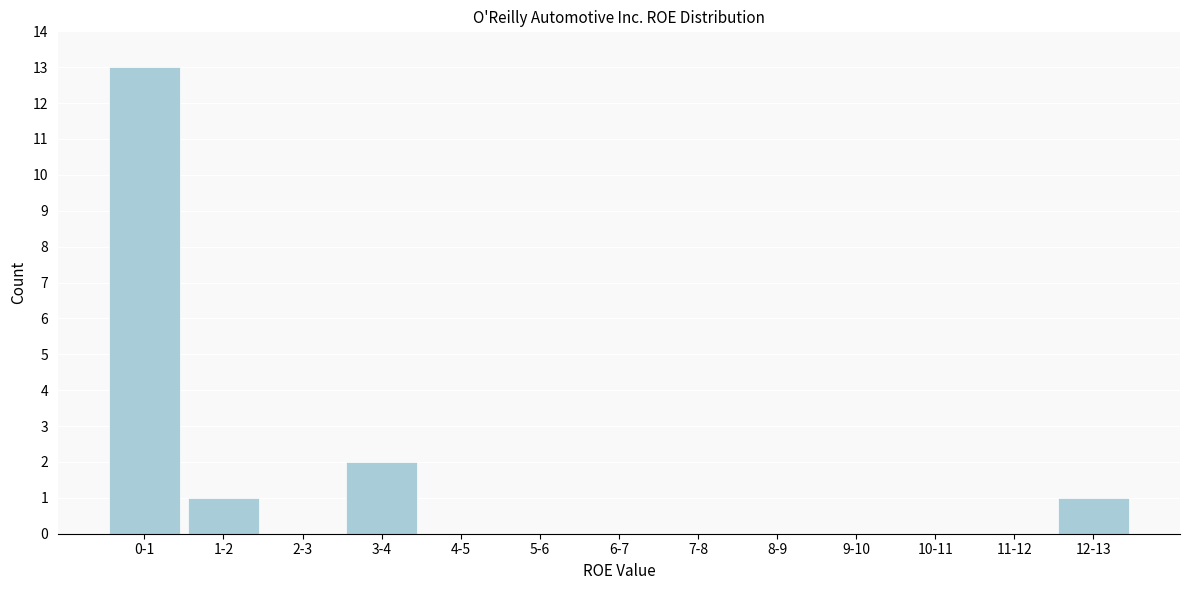

Reading left to right, extract all data points from this chart.

0-1=13	1-2=1	2-3=0	3-4=2	4-5=0	5-6=0	6-7=0	7-8=0	8-9=0	9-10=0	10-11=0	11-12=0	12-13=1